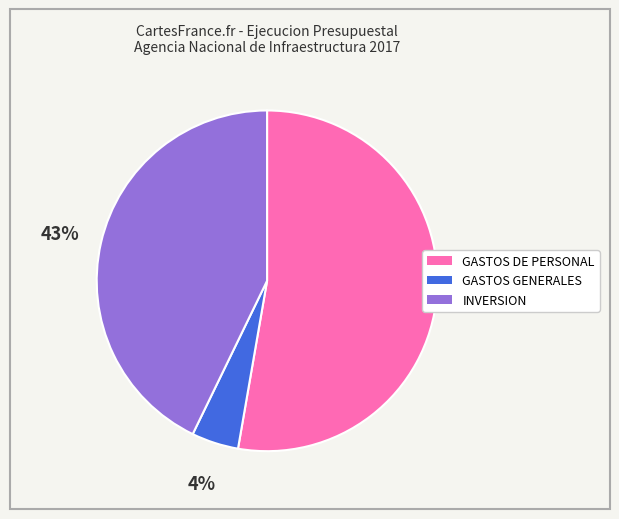

To the nearest percent, what is the combined percentage of GASTOS GENERALES and INVERSION?

47%